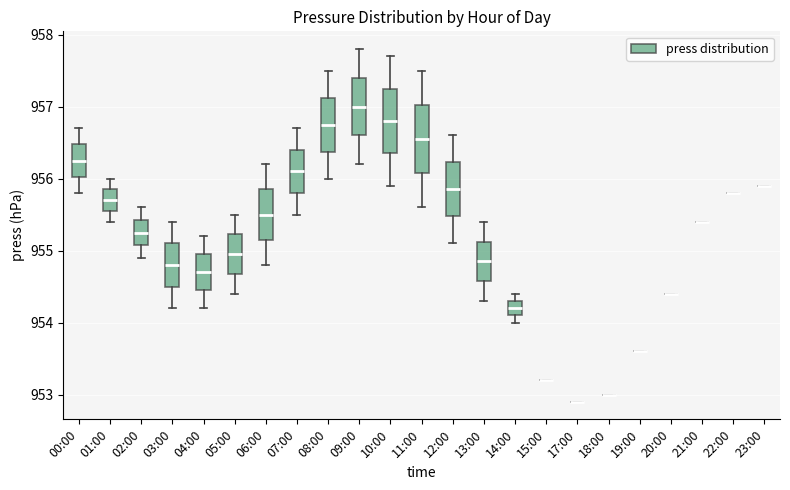

Reading left to right, read every box against the y-axis: the position of its median line, the range the box covers, and the ends of its whiskers. The values are not printed on the chart, so give them approximately, as read against the axis.

00:00: median 956.3, box 956.0 to 956.5, whiskers 955.8 to 956.7
01:00: median 955.7, box 955.6 to 955.9, whiskers 955.4 to 956.0
02:00: median 955.3, box 955.1 to 955.4, whiskers 954.9 to 955.6
03:00: median 954.8, box 954.5 to 955.1, whiskers 954.2 to 955.4
04:00: median 954.7, box 954.5 to 955.0, whiskers 954.2 to 955.2
05:00: median 955.0, box 954.7 to 955.2, whiskers 954.4 to 955.5
06:00: median 955.5, box 955.2 to 955.9, whiskers 954.8 to 956.2
07:00: median 956.1, box 955.8 to 956.4, whiskers 955.5 to 956.7
08:00: median 956.8, box 956.4 to 957.1, whiskers 956.0 to 957.5
09:00: median 957.0, box 956.6 to 957.4, whiskers 956.2 to 957.8
10:00: median 956.8, box 956.4 to 957.3, whiskers 955.9 to 957.7
11:00: median 956.6, box 956.1 to 957.0, whiskers 955.6 to 957.5
12:00: median 955.9, box 955.5 to 956.2, whiskers 955.1 to 956.6
13:00: median 954.9, box 954.6 to 955.1, whiskers 954.3 to 955.4
14:00: median 954.2, box 954.1 to 954.3, whiskers 954.0 to 954.4
15:00: box collapsed to a line at 953.2, whiskers 953.2 to 953.2
17:00: box collapsed to a line at 952.9, whiskers 952.9 to 952.9
18:00: box collapsed to a line at 953.0, whiskers 953.0 to 953.0
19:00: box collapsed to a line at 953.6, whiskers 953.6 to 953.6
20:00: box collapsed to a line at 954.4, whiskers 954.4 to 954.4
21:00: box collapsed to a line at 955.4, whiskers 955.4 to 955.4
22:00: box collapsed to a line at 955.8, whiskers 955.8 to 955.8
23:00: box collapsed to a line at 955.9, whiskers 955.9 to 955.9